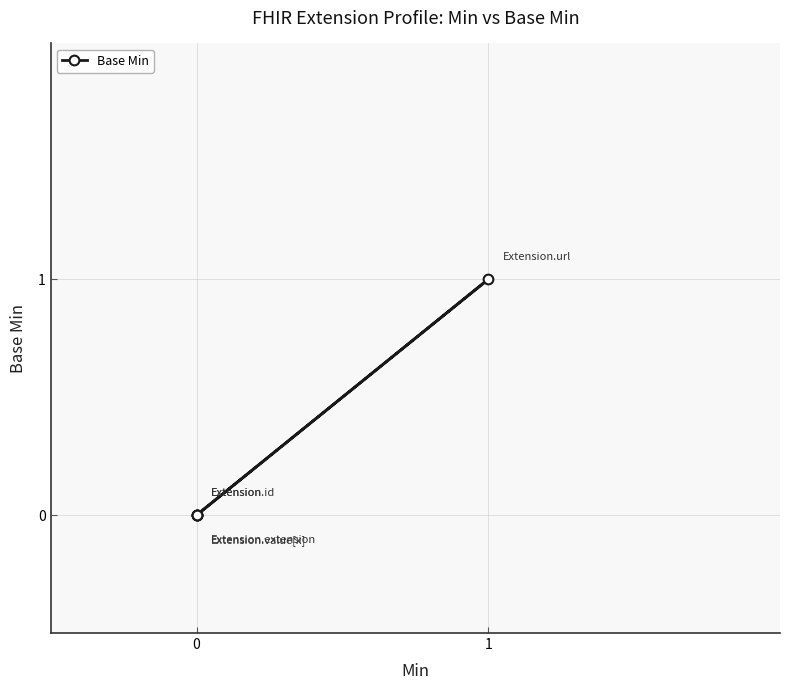

Reading left to right, list all the values displayed in this chart.

0	0	0	1	0